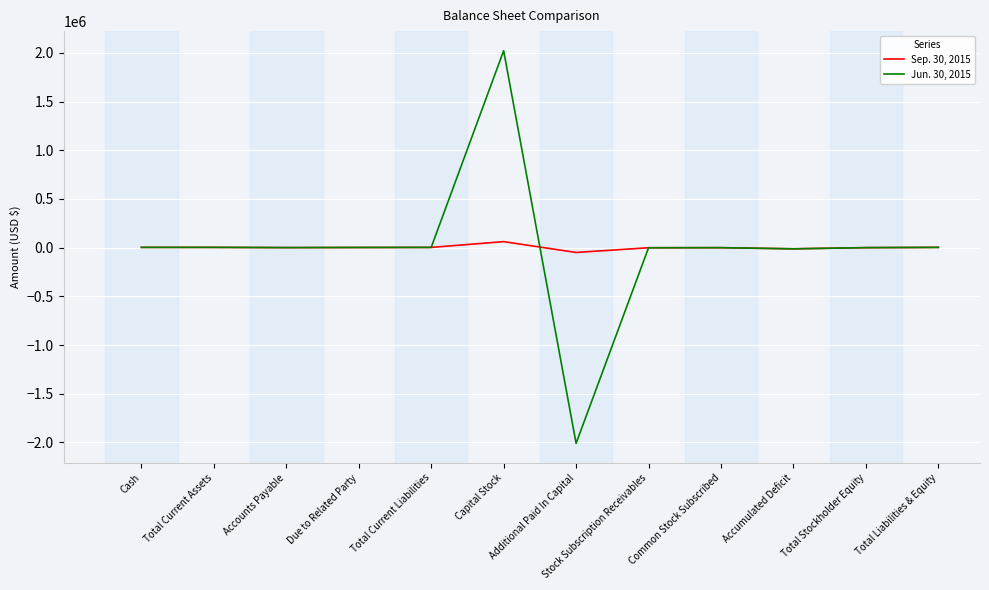

At which category does the chart reach its minimum across all series?

Additional Paid In Capital